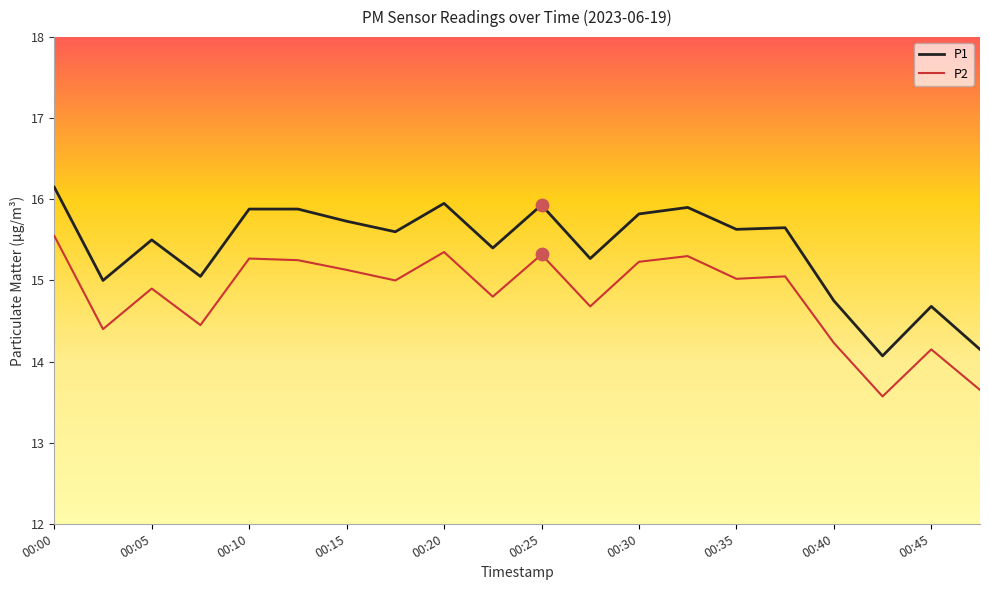

Which series has the largest total across all categories?

P1